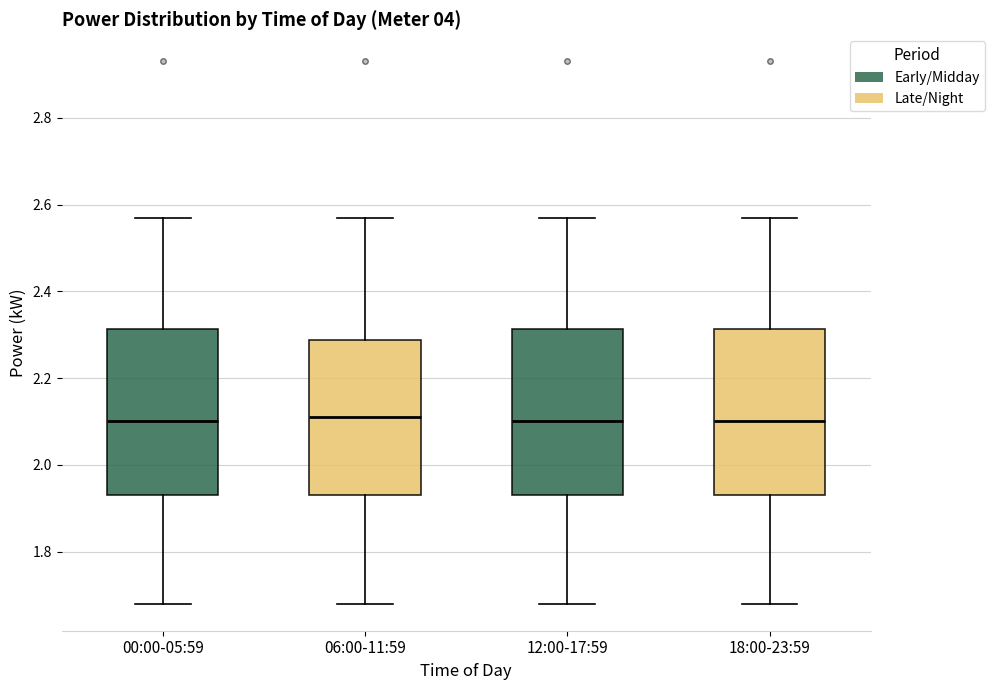

Reading left to right, read every box against the y-axis: the position of its median line, the range the box covers, and the ends of its whiskers. The values are not printed on the chart, so give them approximately, as read against the axis.

00:00-05:59: median 2.10, box 1.94 to 2.32, whiskers 1.68 to 2.58
06:00-11:59: median 2.12, box 1.94 to 2.28, whiskers 1.68 to 2.58
12:00-17:59: median 2.10, box 1.94 to 2.32, whiskers 1.68 to 2.58
18:00-23:59: median 2.10, box 1.94 to 2.32, whiskers 1.68 to 2.58